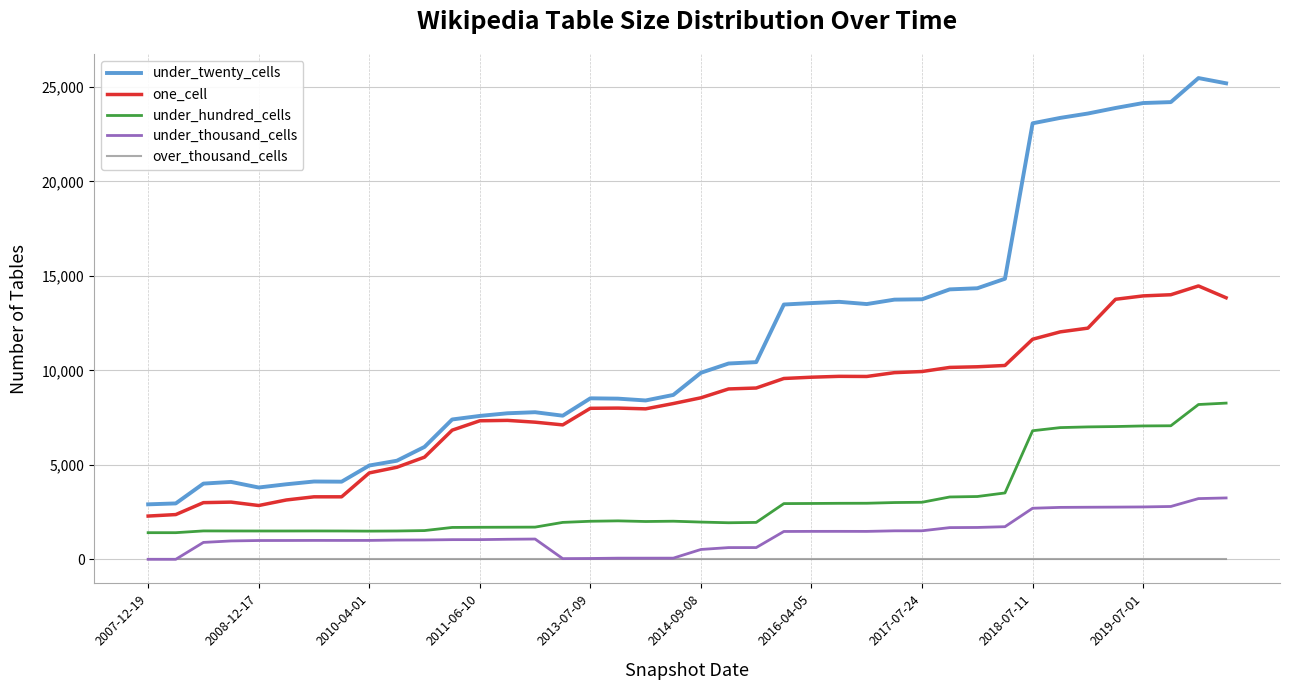

Does the chart display data point markers on the line(s)?

No